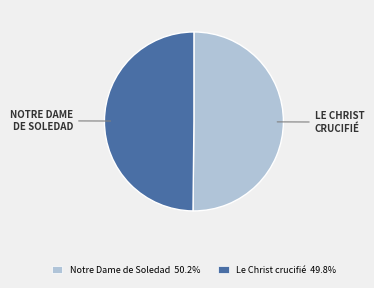

Combined, do Le Christ crucifié 49.8% and Notre Dame de Soledad 50.2% account for over 50%?

Yes